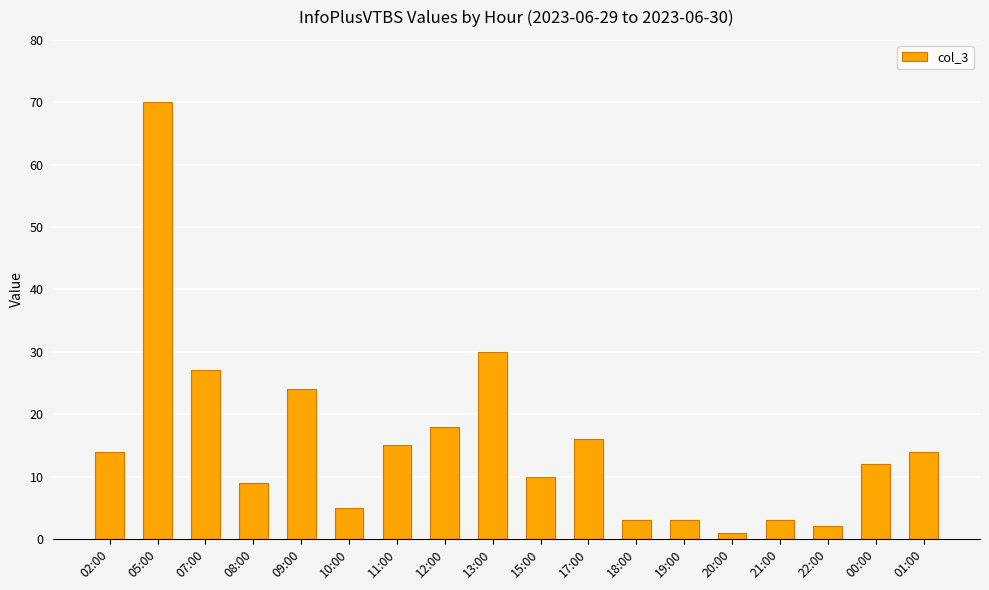

What is the smallest value displayed?

1